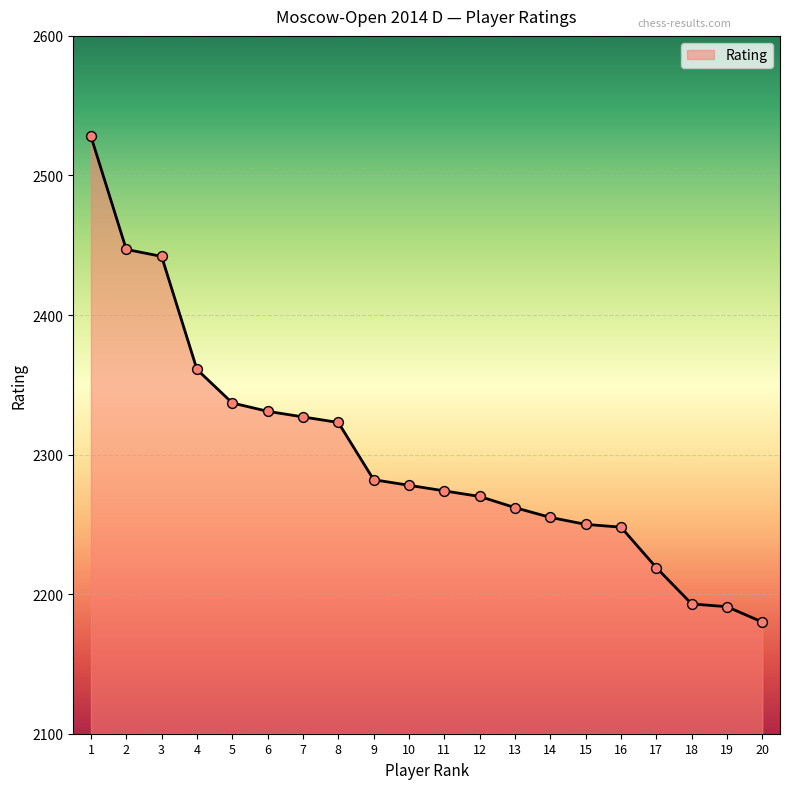

What is the ratio of the value at 19 to the value at 7?

0.9